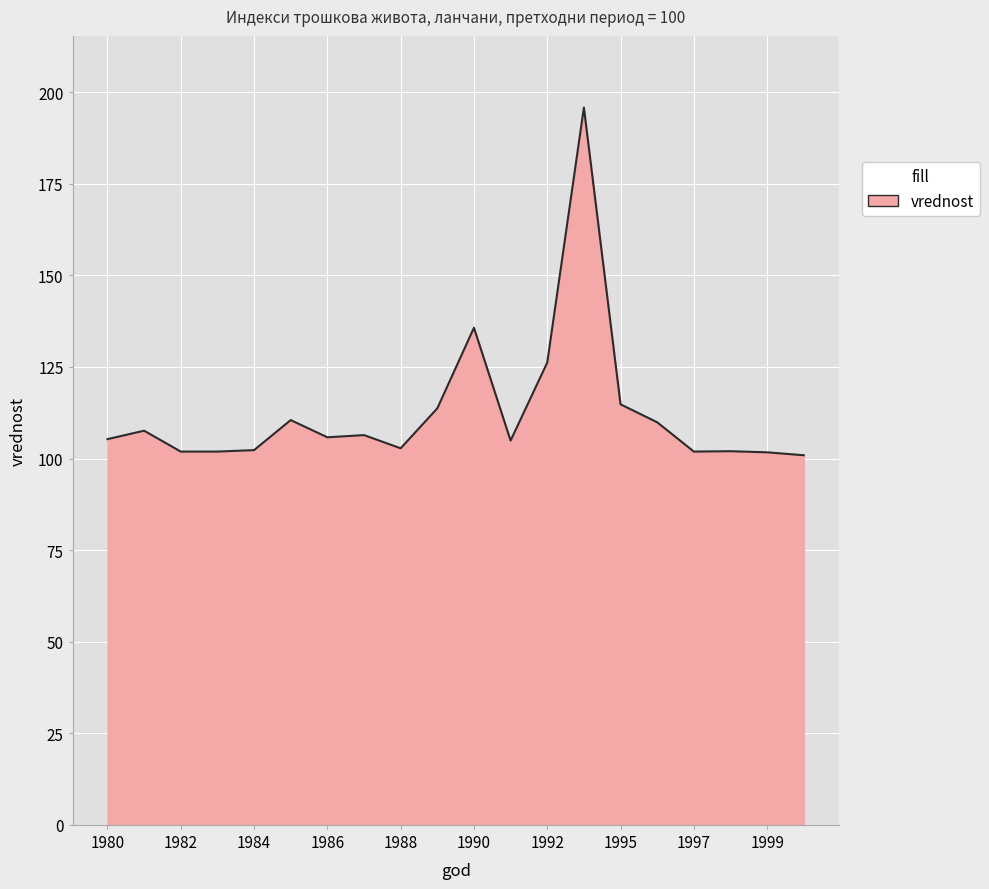

What is the minimum value shown in the chart?

100.9